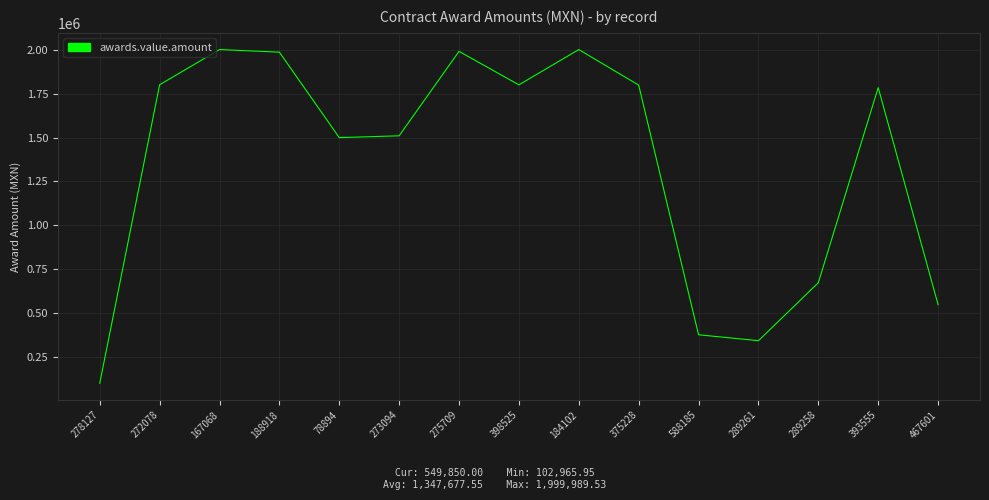

Which has a higher value, 273094 or 289258?

273094